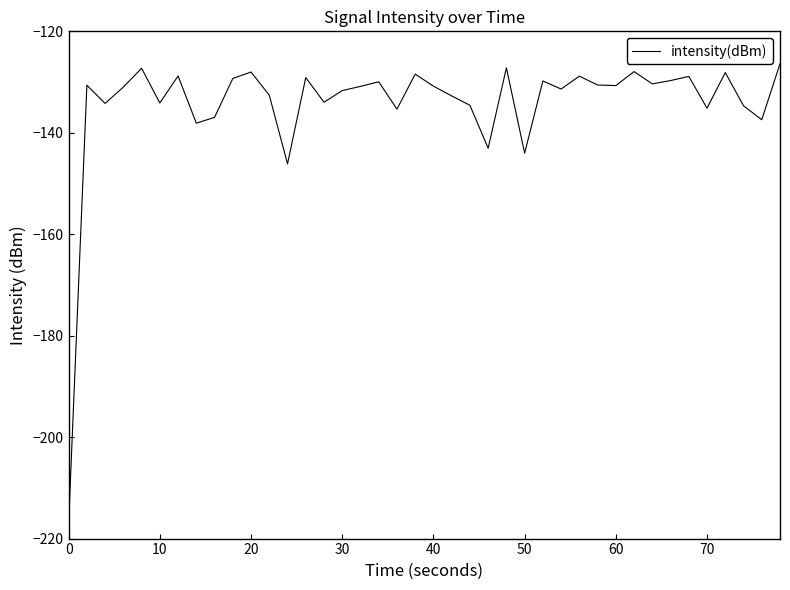

What is the difference between the maximum and minimum values?

90.6